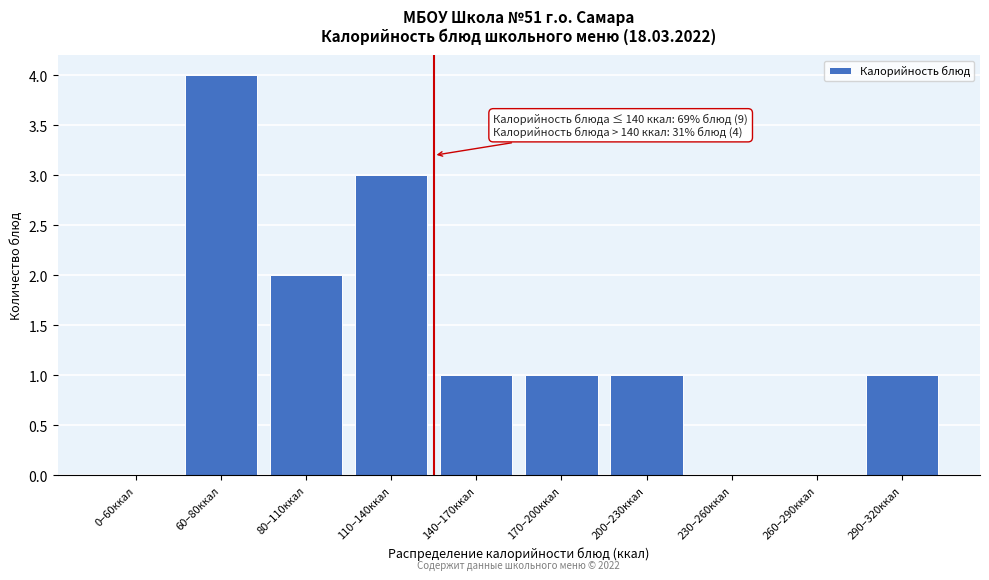

Reading left to right, extract all data points from this chart.

0–60ккал=0	60–80ккал=4	80–110ккал=2	110–140ккал=3	140–170ккал=1	170–200ккал=1	200–230ккал=1	230–260ккал=0	260–290ккал=0	290–320ккал=1